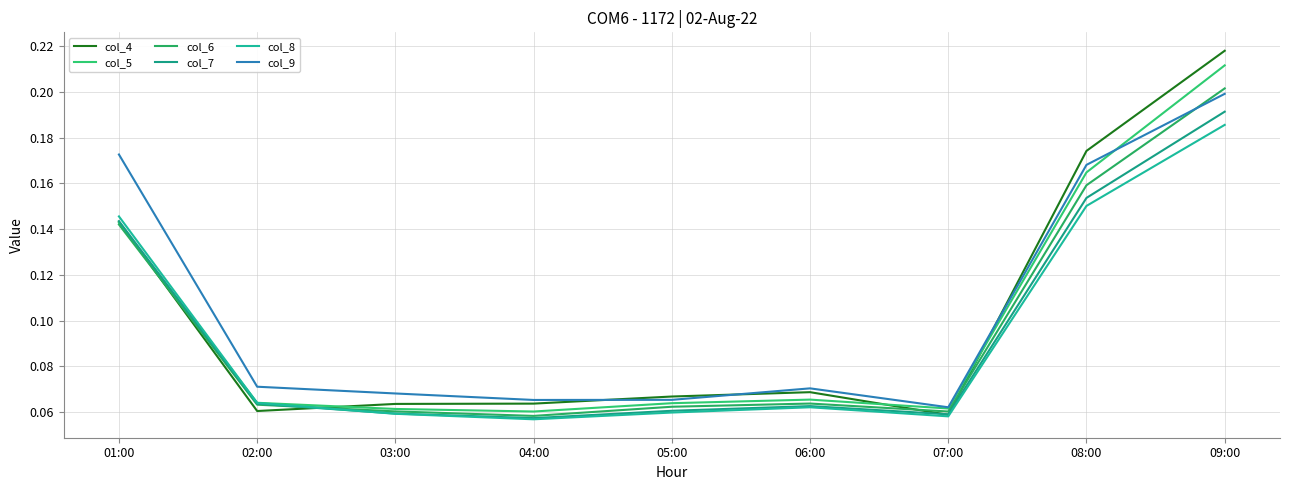

Reading right to left, extract all data points from this chart.

col_4: 09:00=0.2	08:00=0.2	07:00=0.1	06:00=0.1	05:00=0.1	04:00=0.1	03:00=0.1	02:00=0.1	01:00=0.1
col_5: 09:00=0.2	08:00=0.2	07:00=0.1	06:00=0.1	05:00=0.1	04:00=0.1	03:00=0.1	02:00=0.1	01:00=0.1
col_6: 09:00=0.2	08:00=0.2	07:00=0.1	06:00=0.1	05:00=0.1	04:00=0.1	03:00=0.1	02:00=0.1	01:00=0.1
col_7: 09:00=0.2	08:00=0.2	07:00=0.1	06:00=0.1	05:00=0.1	04:00=0.1	03:00=0.1	02:00=0.1	01:00=0.1
col_8: 09:00=0.2	08:00=0.2	07:00=0.1	06:00=0.1	05:00=0.1	04:00=0.1	03:00=0.1	02:00=0.1	01:00=0.1
col_9: 09:00=0.2	08:00=0.2	07:00=0.1	06:00=0.1	05:00=0.1	04:00=0.1	03:00=0.1	02:00=0.1	01:00=0.2